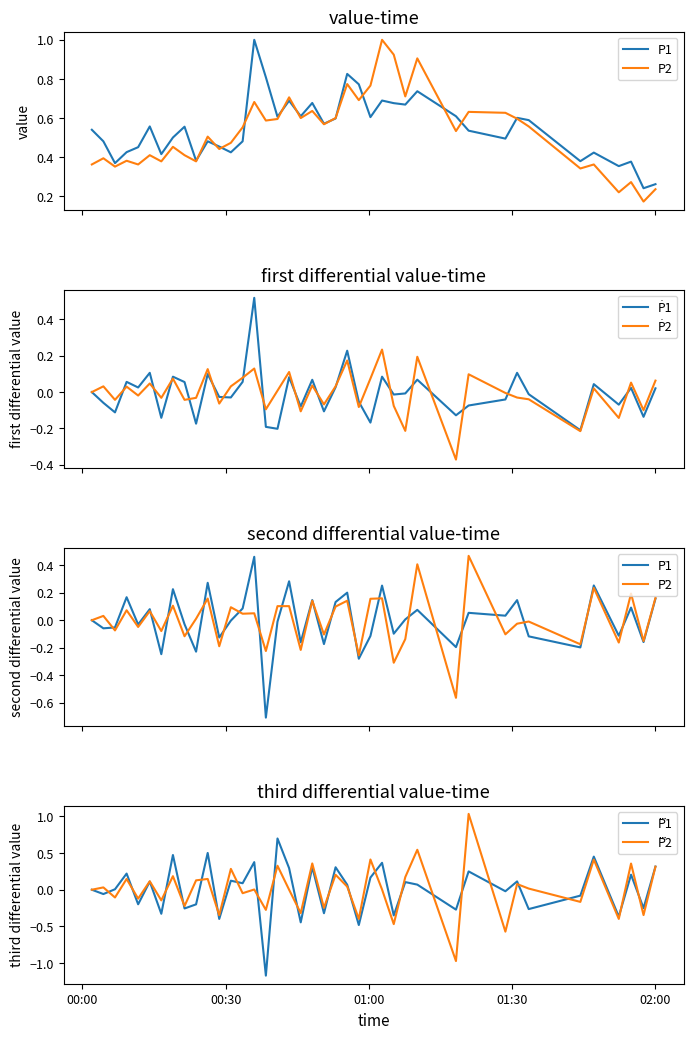

List the series in order of their peak value, highest first.

P1, P2